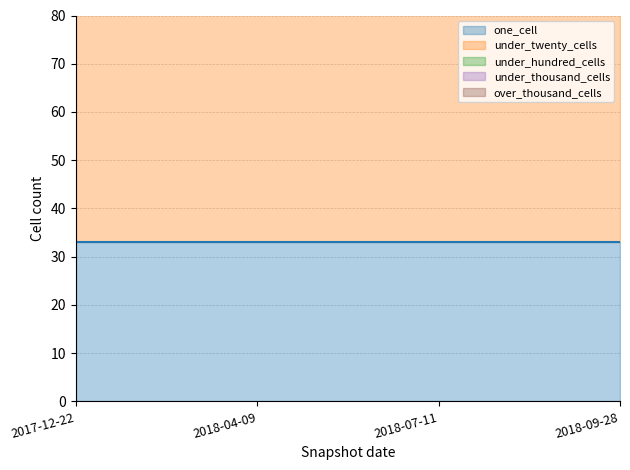

At which label does under_hundred_cells reach its peak?

2017-12-22